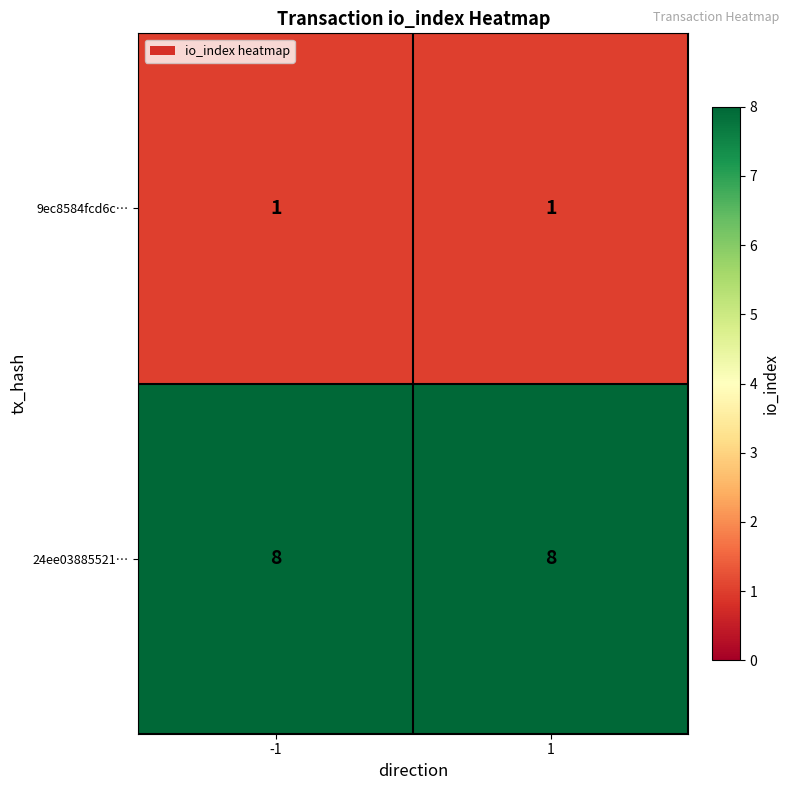

Reading left to right, what are all the values shown in this chart?

9ec8584fcd6c…: 1	1
24ee03885521…: 8	8